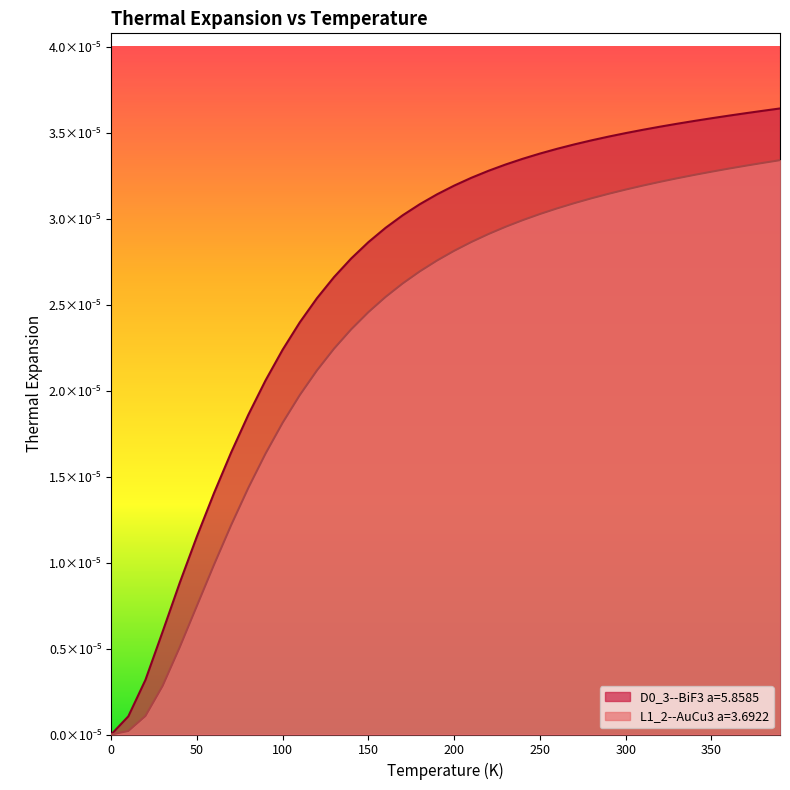

At how many categories does at least one series exceed 0?

39